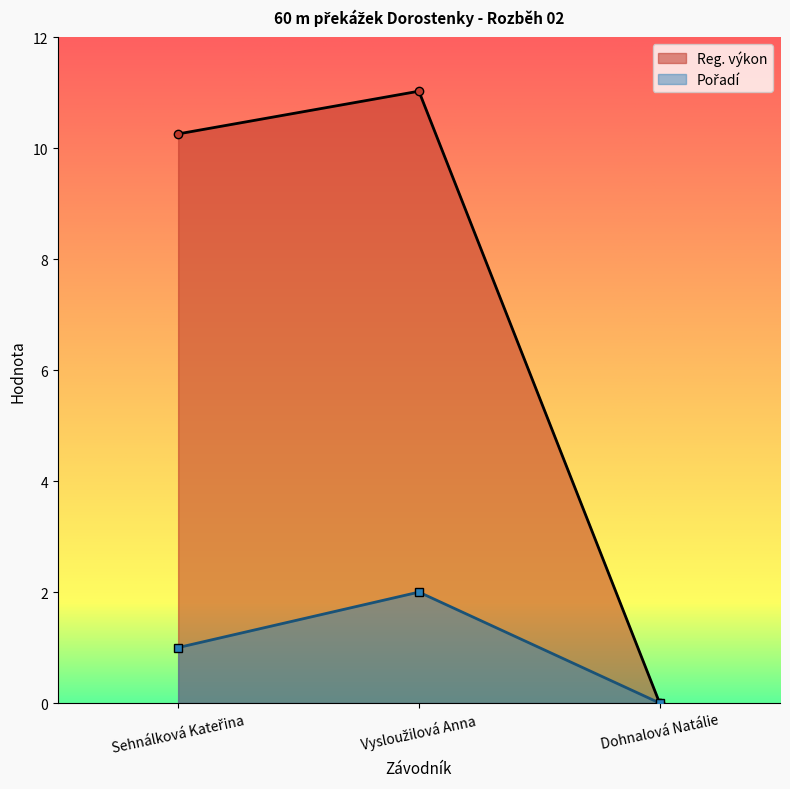

The value of Reg. výkon at Dohnalová Natálie is 0.0. True or false?

True